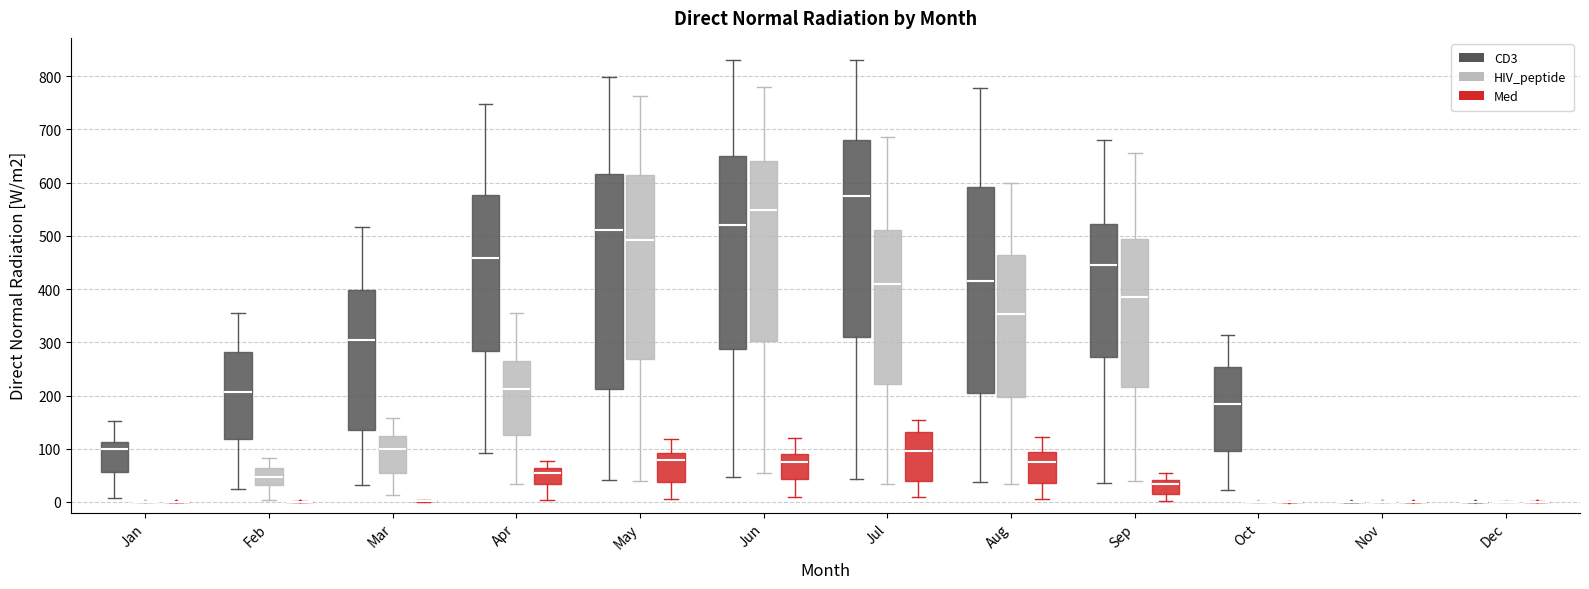

Comparing the boxes themselves (not the whiskers), which one is the tallest?

May (CD3)